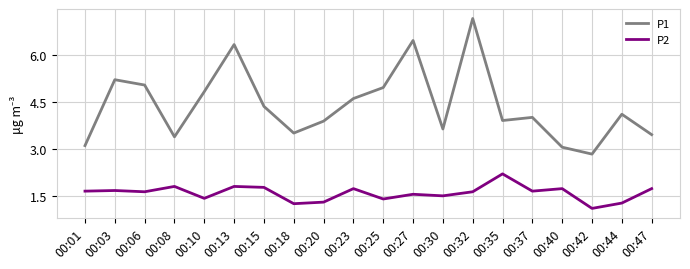

True or false: P2 has more than 0 interior local peaks.

True